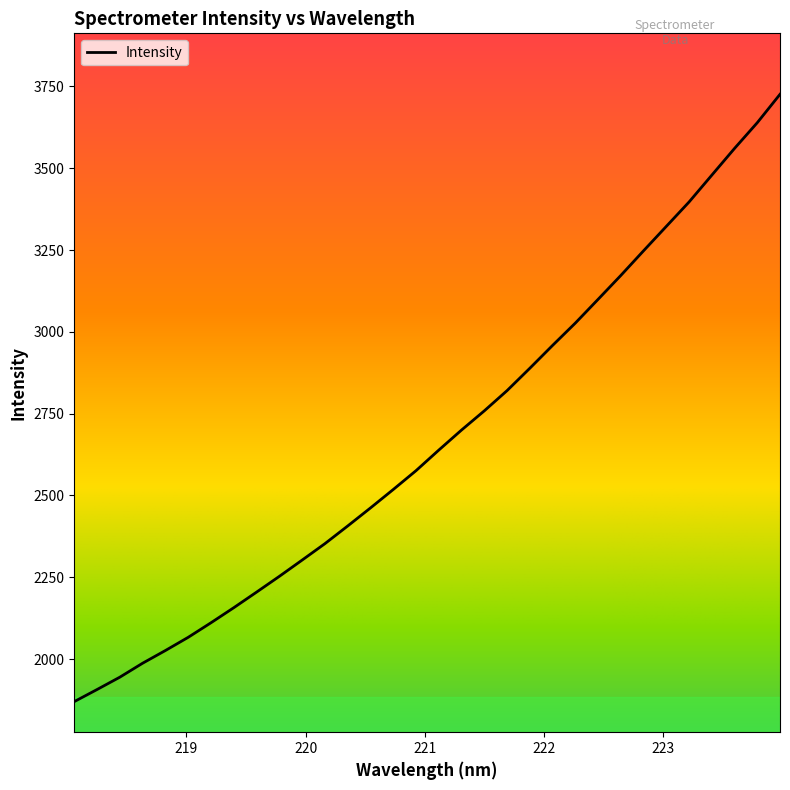

What is the difference between the maximum and minimum values?

1855.7